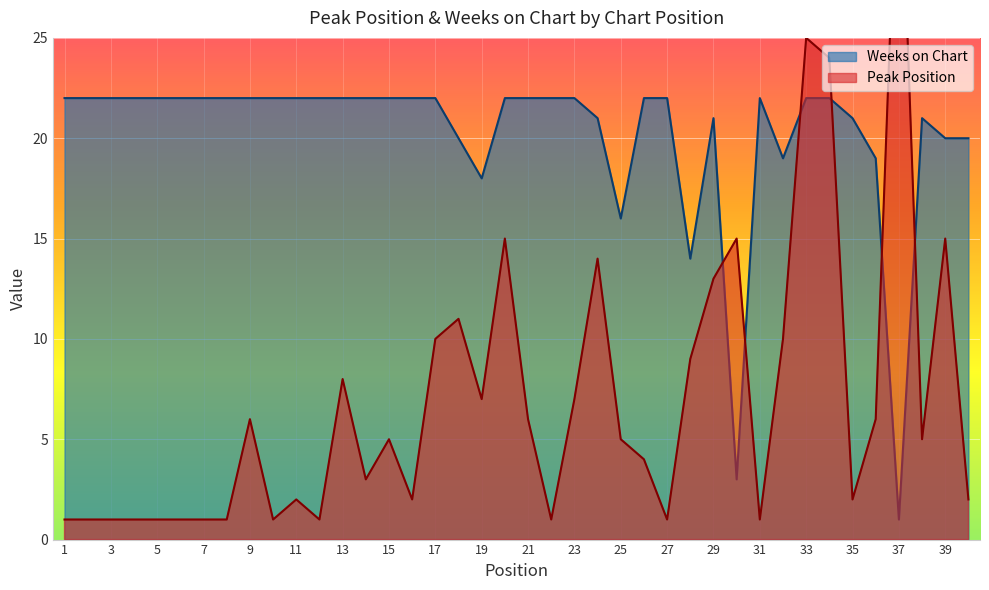

What is the value of the Peak Position point at the 7th from the left?

1